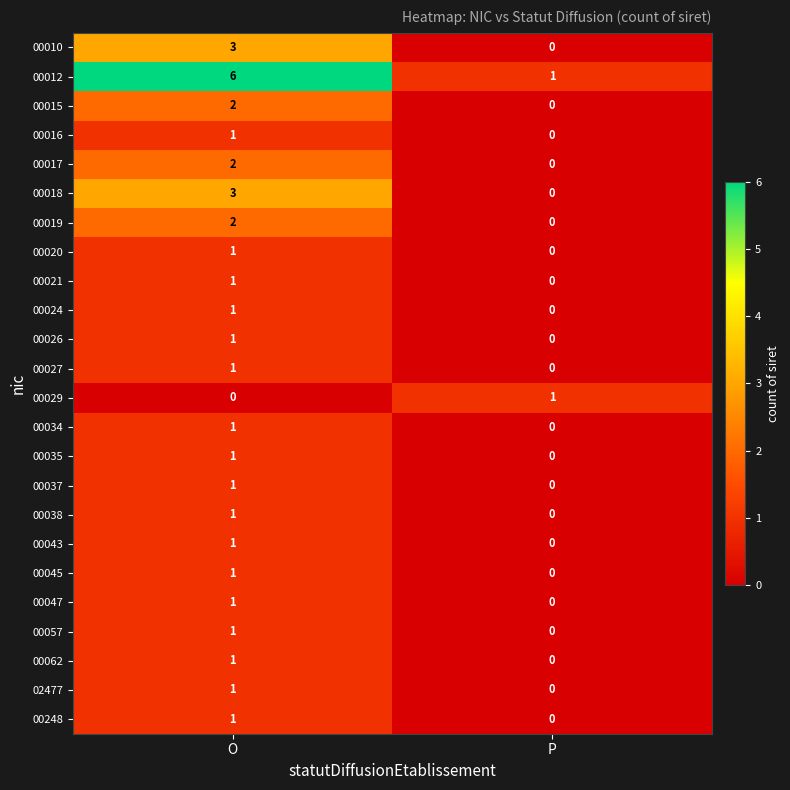

Rank the categories by 00026 value from lowest to highest.

P, O